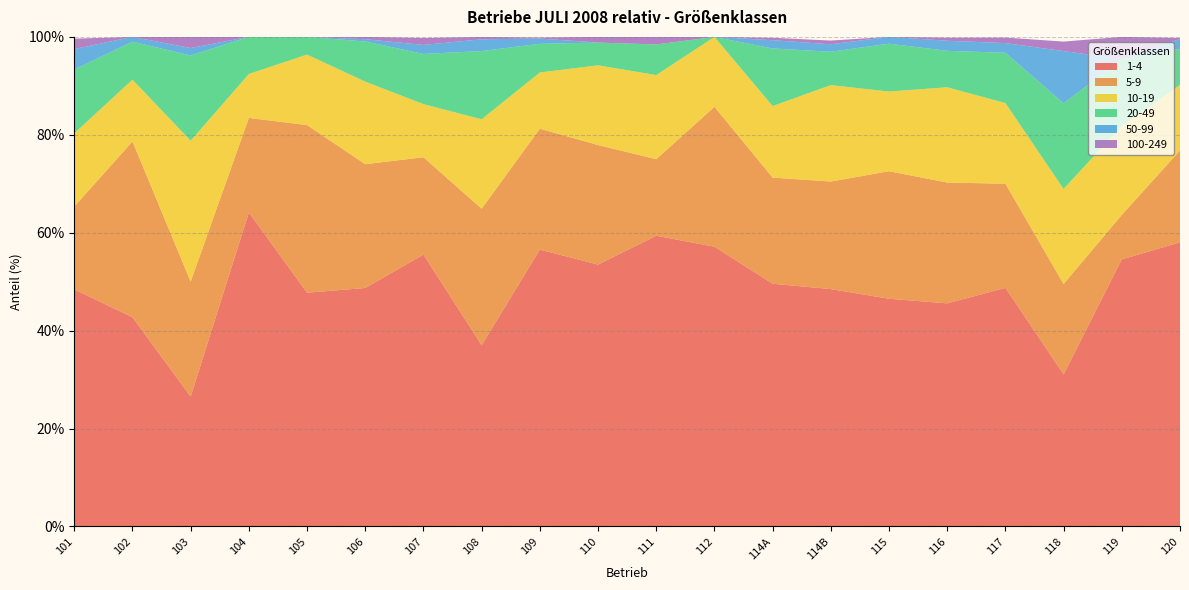

Reading right to left, transcribe all the data shown in this chart.

1-4: 120=58.0	119=54.5	118=31.1	117=48.7	116=45.6	115=46.5	114B=48.5	114A=49.6	112=57.1	111=59.4	110=53.5	109=56.5	108=37.0	107=55.5	106=48.7	105=47.8	104=64.1	103=26.5	102=42.7	101=48.4
5-9: 120=18.8	119=9.1	118=18.4	117=21.3	116=24.7	115=26.1	114B=22.0	114A=21.7	112=28.6	111=15.6	110=24.4	109=24.7	108=27.9	107=19.9	106=25.3	105=34.2	104=19.3	103=23.5	102=35.9	101=16.9
10-19: 120=13.4	119=18.2	118=19.4	117=16.5	116=19.5	115=16.3	114B=19.7	114A=14.6	112=14.3	111=17.2	110=16.3	109=11.5	108=18.3	107=10.9	106=16.9	105=14.4	104=9.0	103=28.8	102=12.6	101=15.0
20-49: 120=7.4	119=13.6	118=17.5	117=10.3	116=7.4	115=9.8	114B=6.8	114A=11.8	112=0.0	111=6.2	110=4.7	109=5.8	108=13.9	107=10.2	106=8.2	105=3.6	104=7.6	103=17.4	102=7.8	101=13.0
50-99: 120=2.0	119=0.0	118=10.7	117=2.0	116=2.1	115=1.4	114B=1.5	114A=1.7	112=0.0	111=0.0	110=0.0	109=1.1	108=2.4	107=1.8	106=0.5	105=0.0	104=0.0	103=1.5	102=1.0	101=4.2
100-249: 120=0.2	119=4.5	118=1.9	117=1.1	116=0.6	115=0.0	114B=0.8	114A=0.5	112=0.0	111=1.6	110=1.2	109=0.2	108=0.5	107=1.4	106=0.5	105=0.0	104=0.0	103=2.3	102=0.0	101=2.1